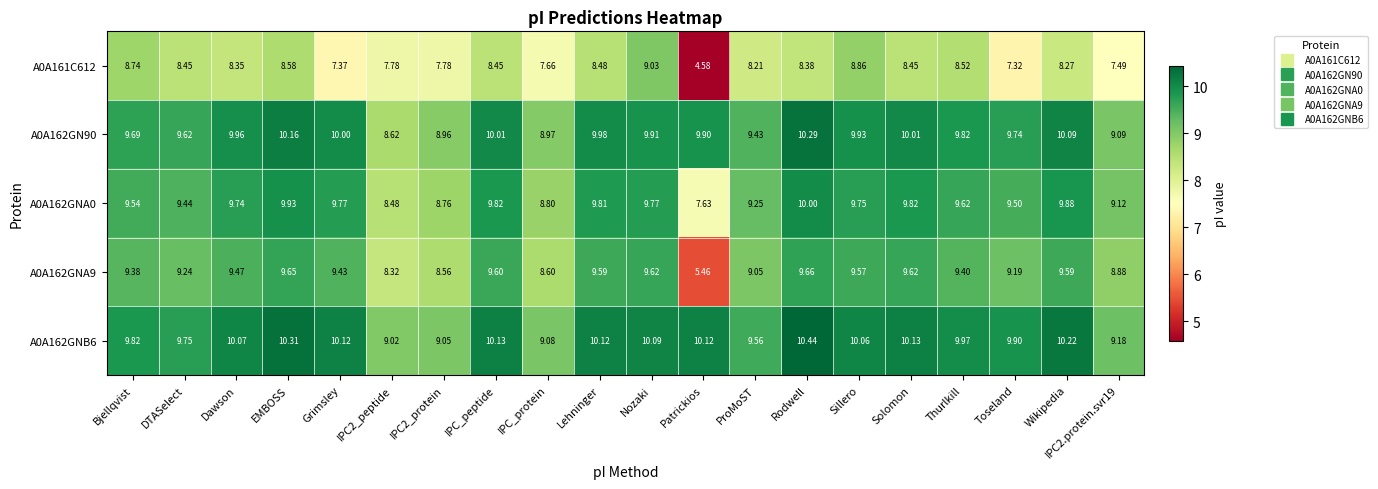

Where does the A0A161C612 series first go above 8?

Bjellqvist